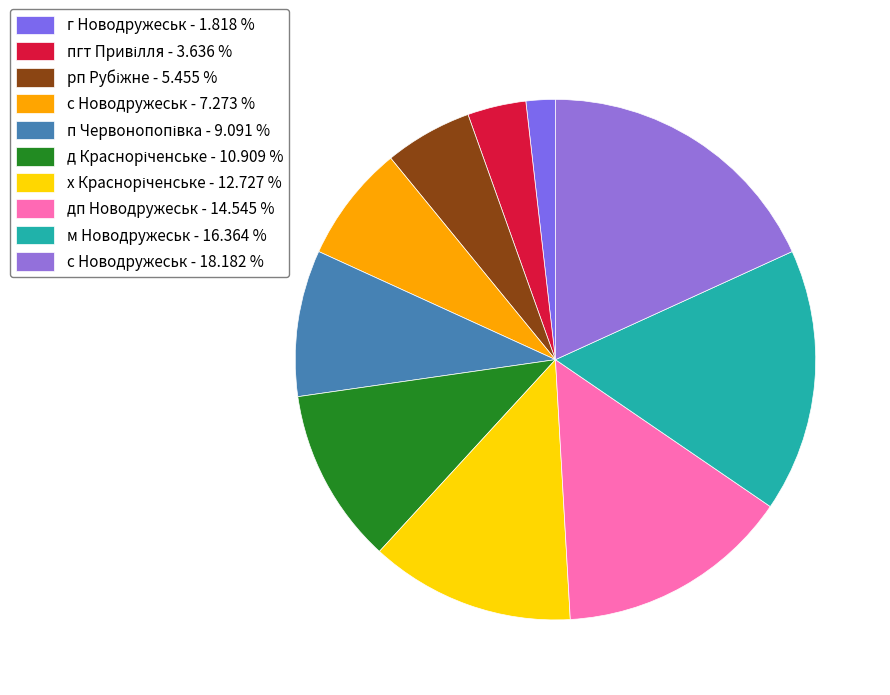

Count the number of slices in the pie.

10